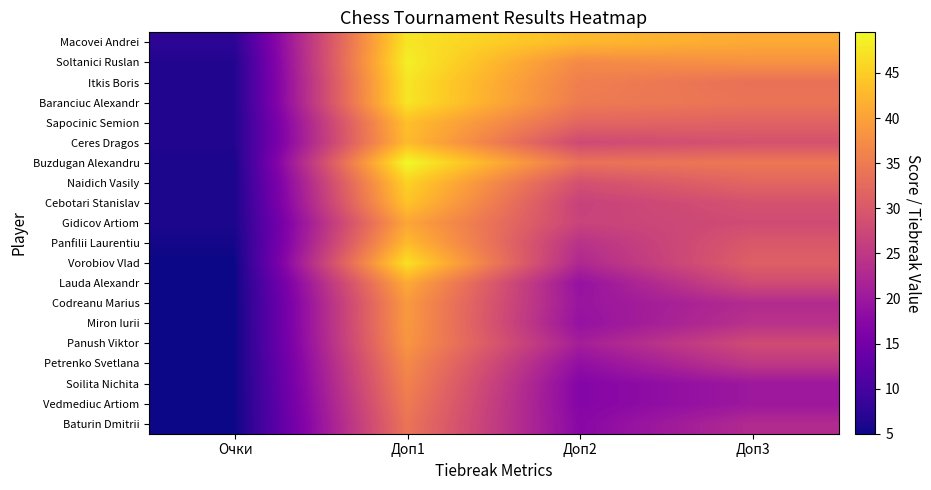

At how many categories does at least one series exceed 32?

3